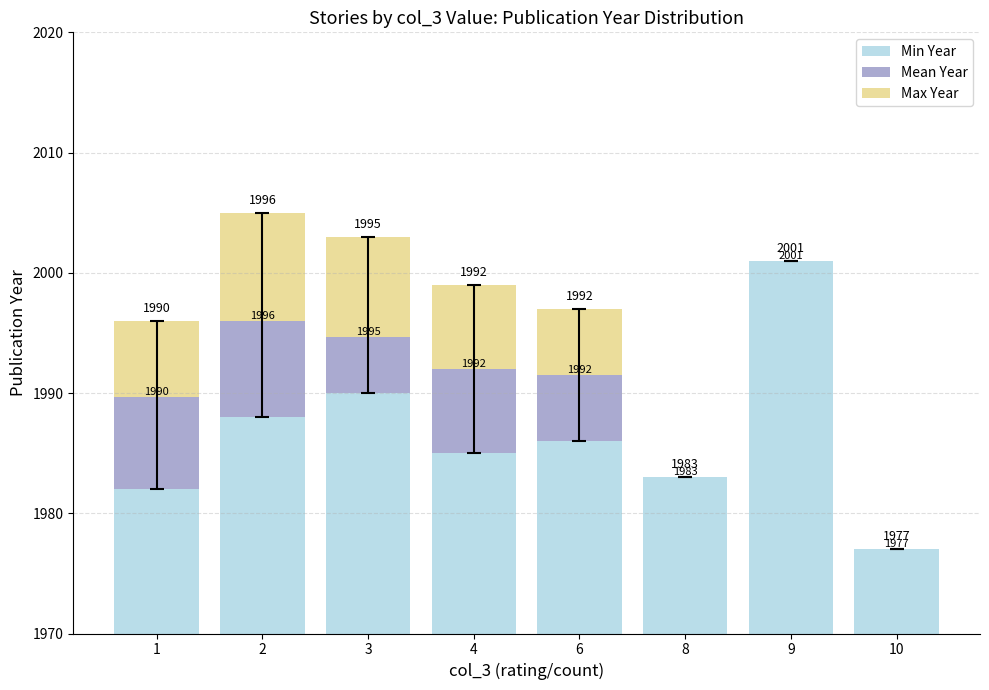

Between 3 and 4, which series saw the biggest shift?

Min Year